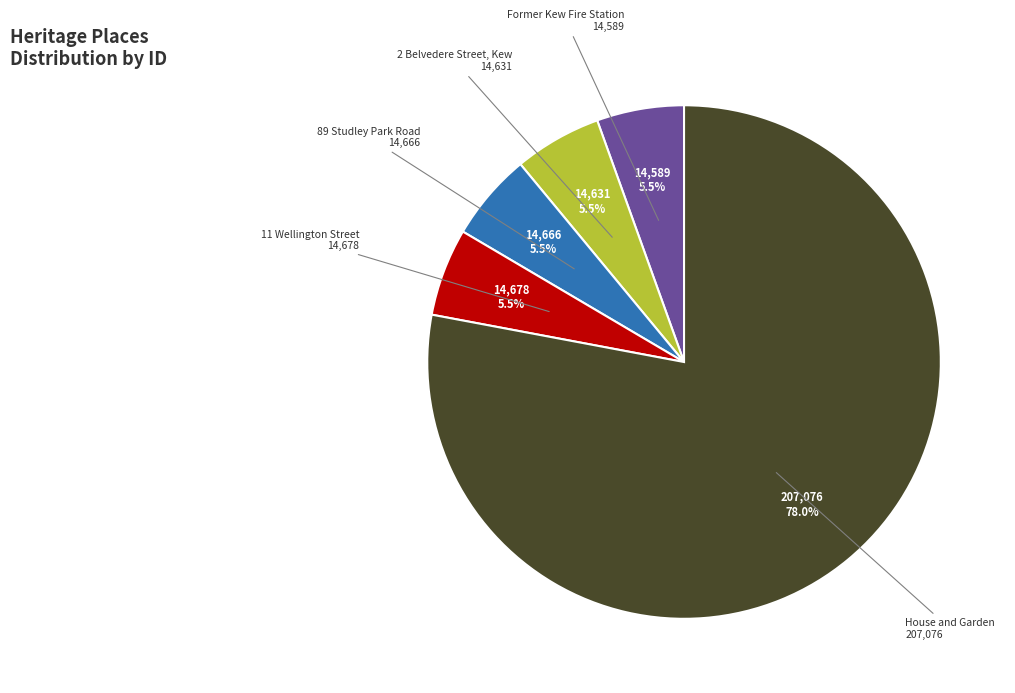

How many segments does this pie chart have?

5